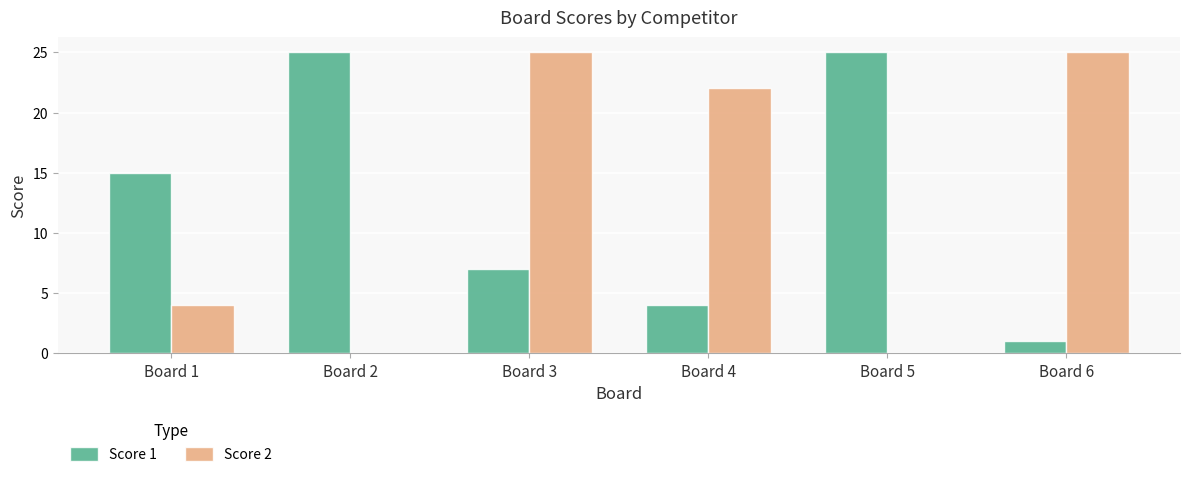

What is the sum of all Score 2 values?

76